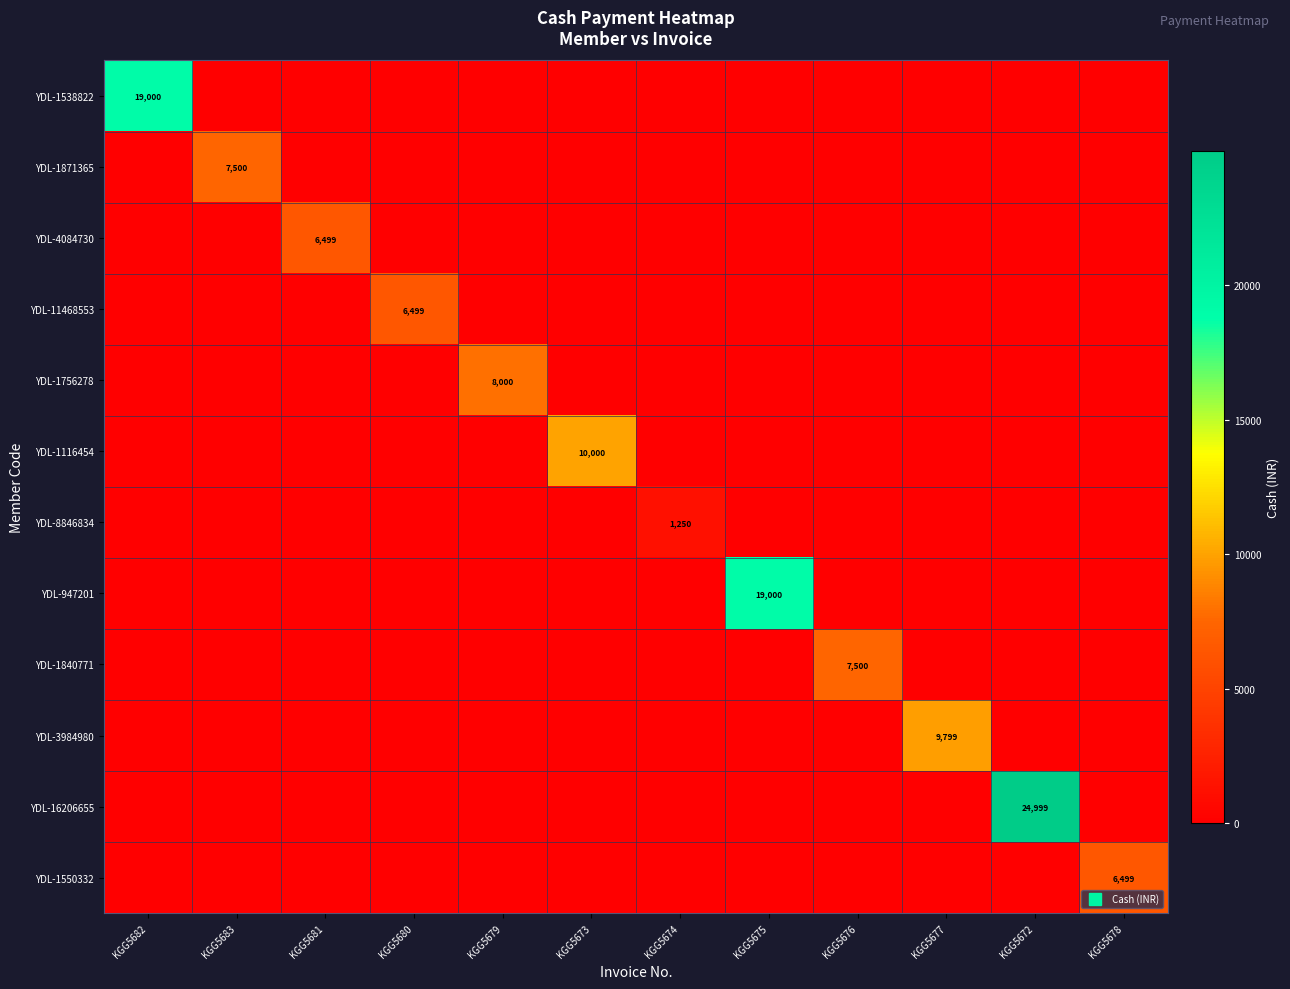

Count the number of data series in this chart.

12